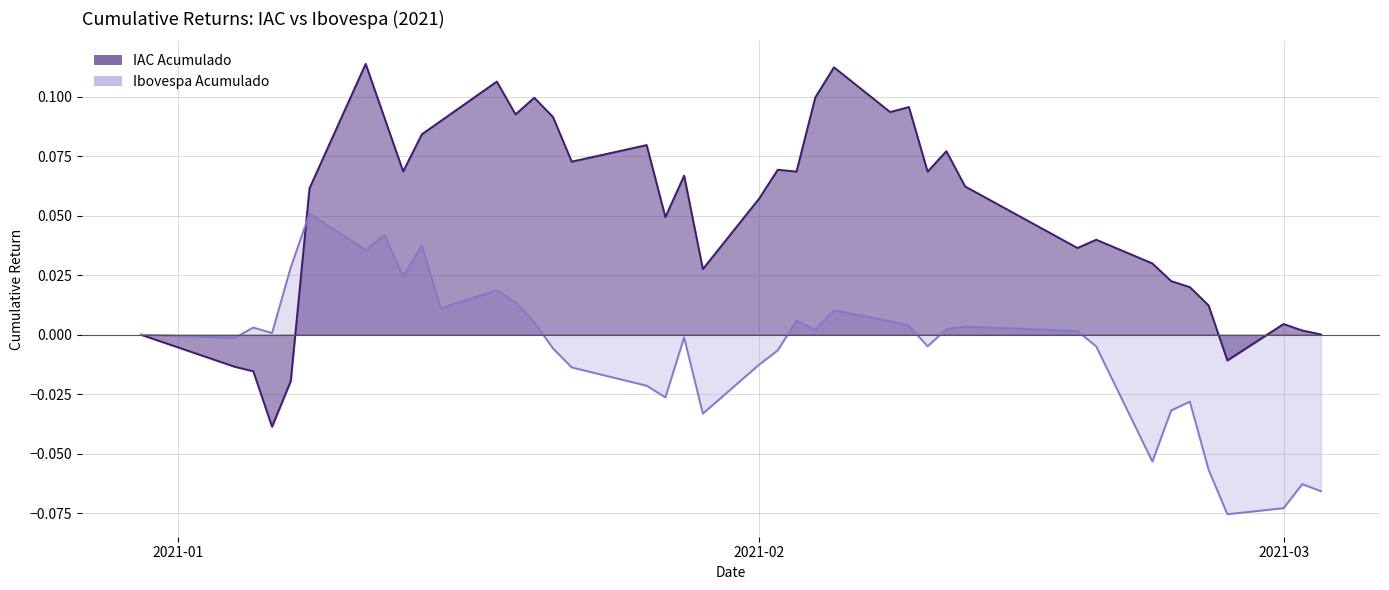

What is the label of the 33rd point from the left?

2021-02-22